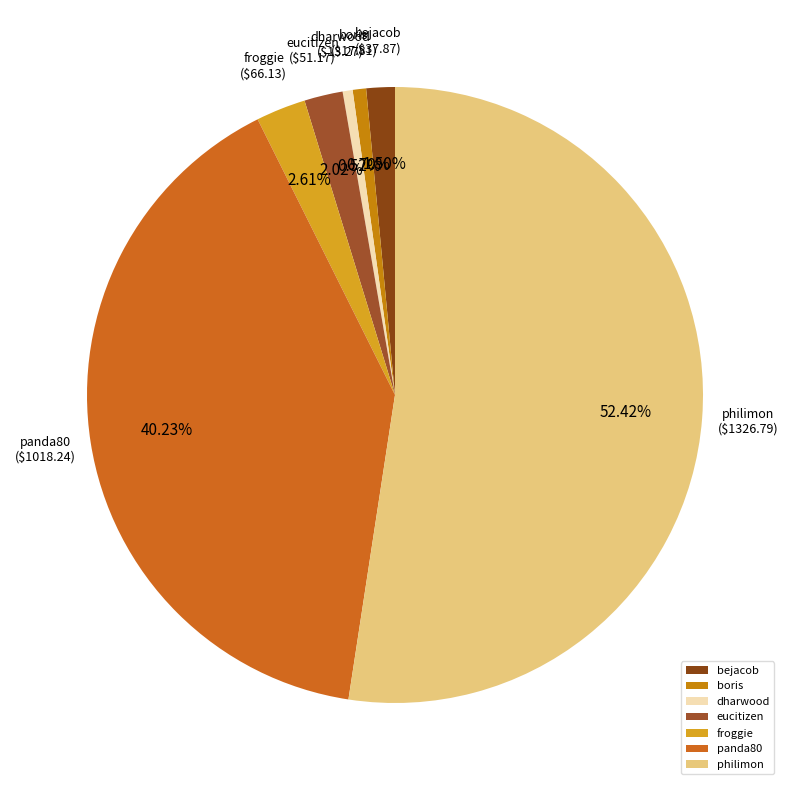

How many segments does this pie chart have?

7